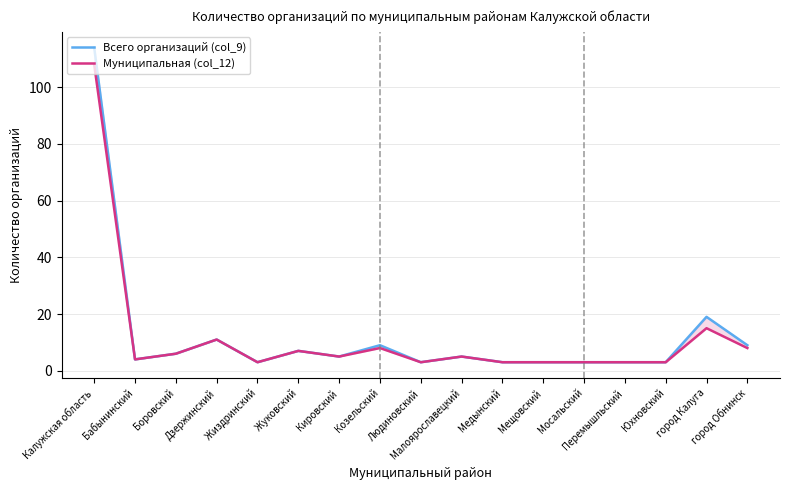

At which category does Муниципальная (col_12) reach its first local peak?

Дзержинский